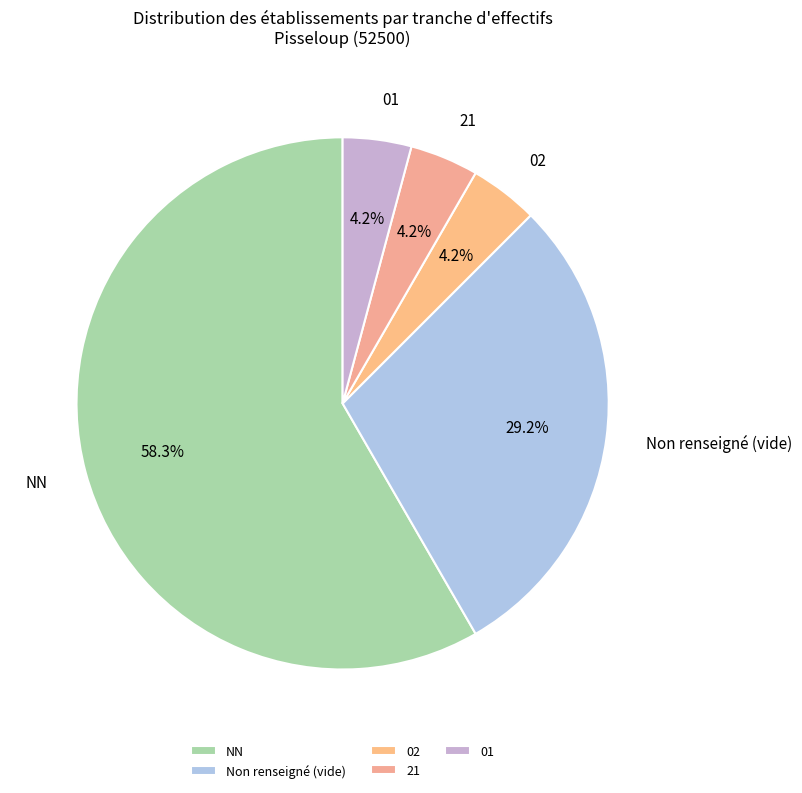

Does 01 represent more than half of the total?

No